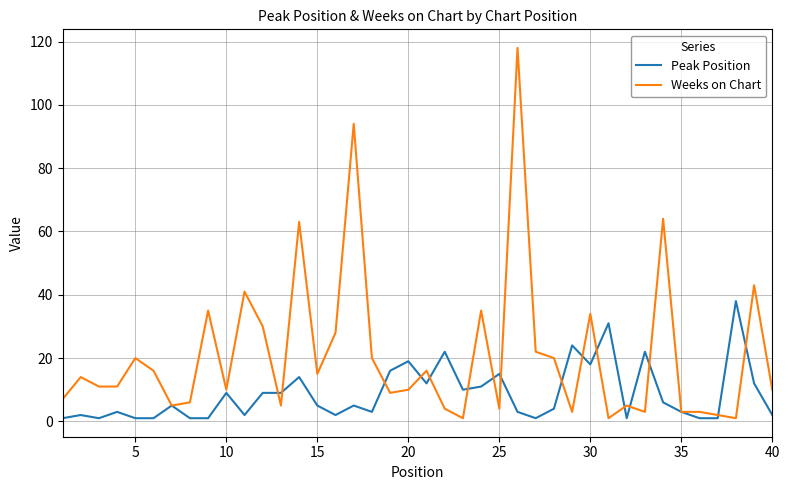

What is the difference between the second highest and minimum values in the Weeks on Chart series?

93